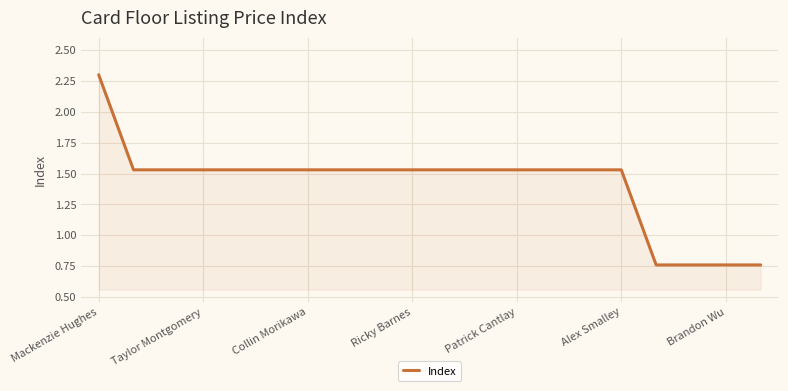

What is the average value?

1.4